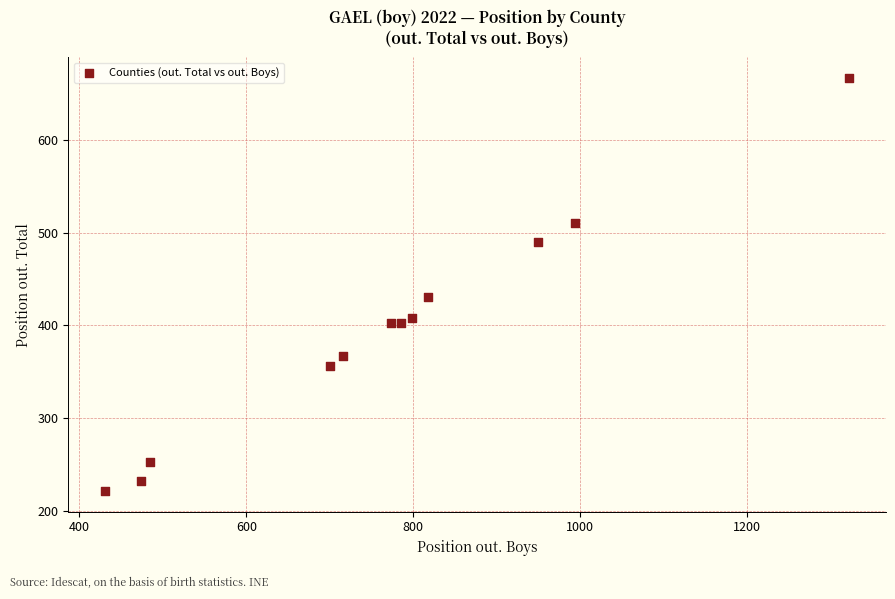

What Y value in the scatter plot is closest to 444?

431